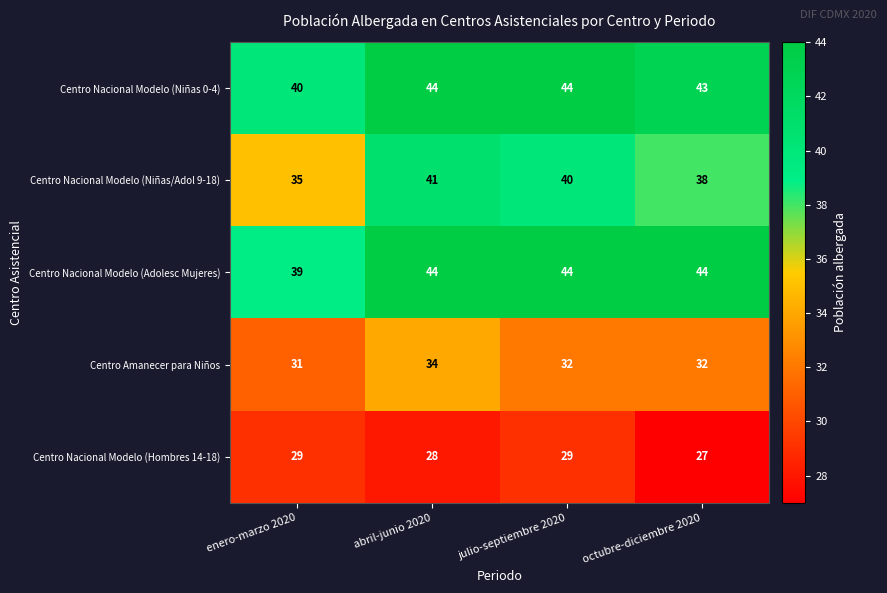

What is the sum of the Centro Nacional Modelo (Niñas/Adol 9-18) values at julio-septiembre 2020 and enero-marzo 2020?

75